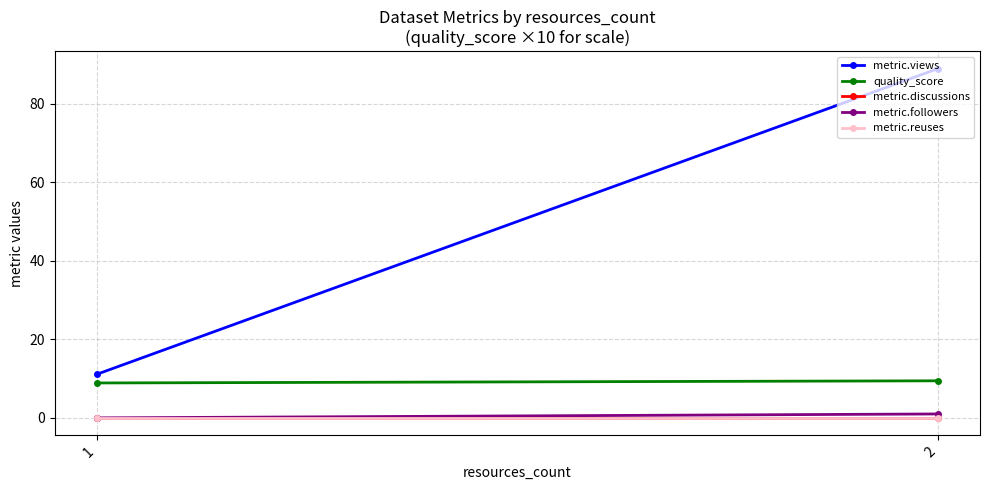

Which has a higher value, 2 or 1?

2